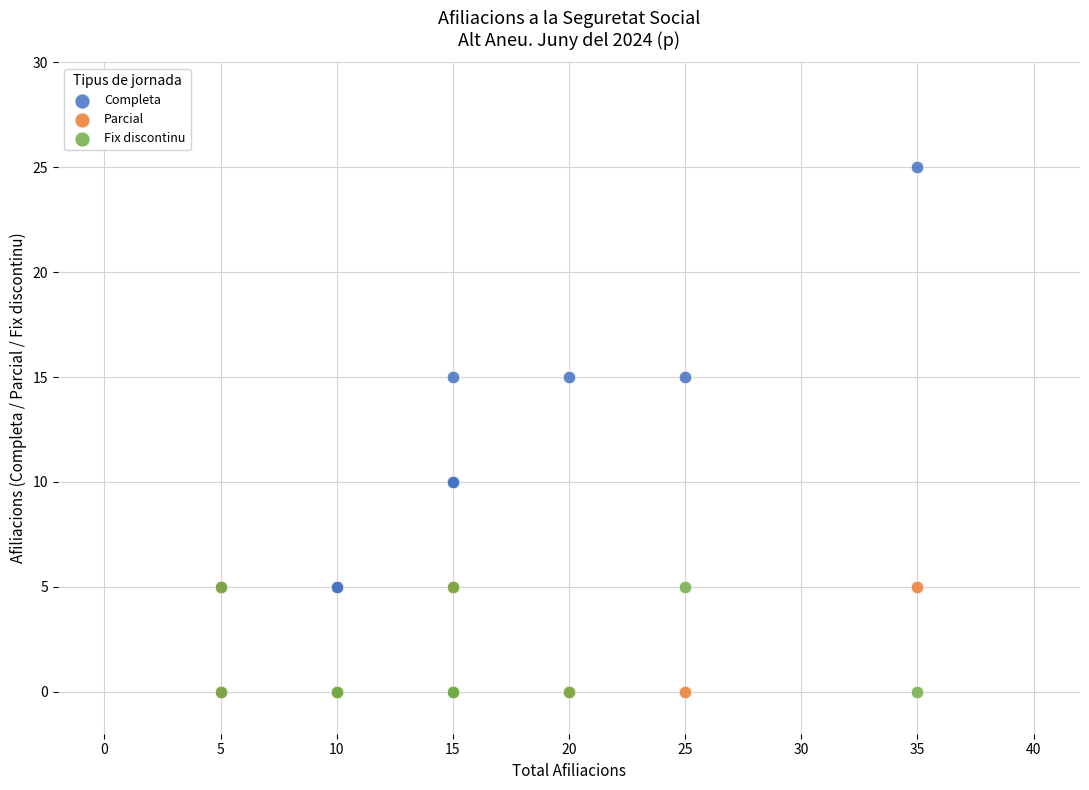

What are all the series names shown in the legend?

Completa, Parcial, Fix discontinu